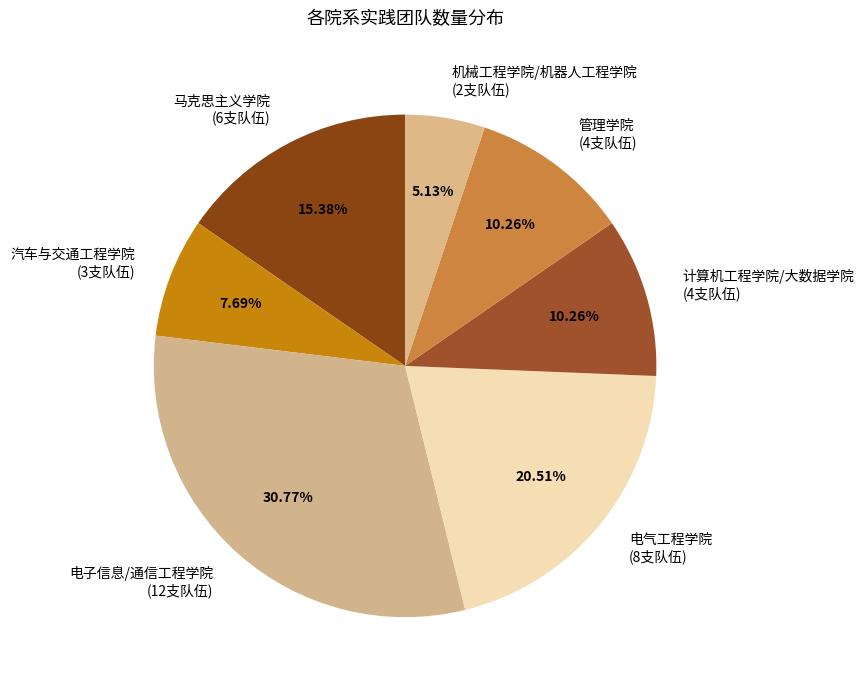

Combined, what portion of the pie is 管理学院 and 机械工程学院/机器人工程学院?

15.4%